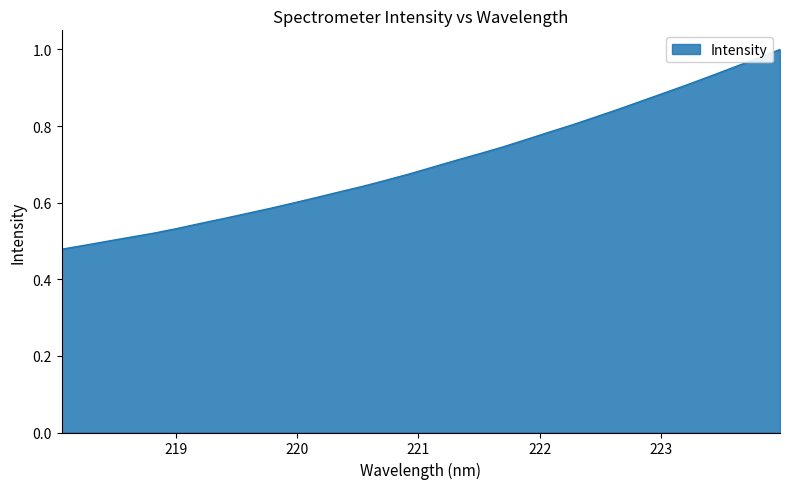

What is the value of the 4th point from the left?

0.5